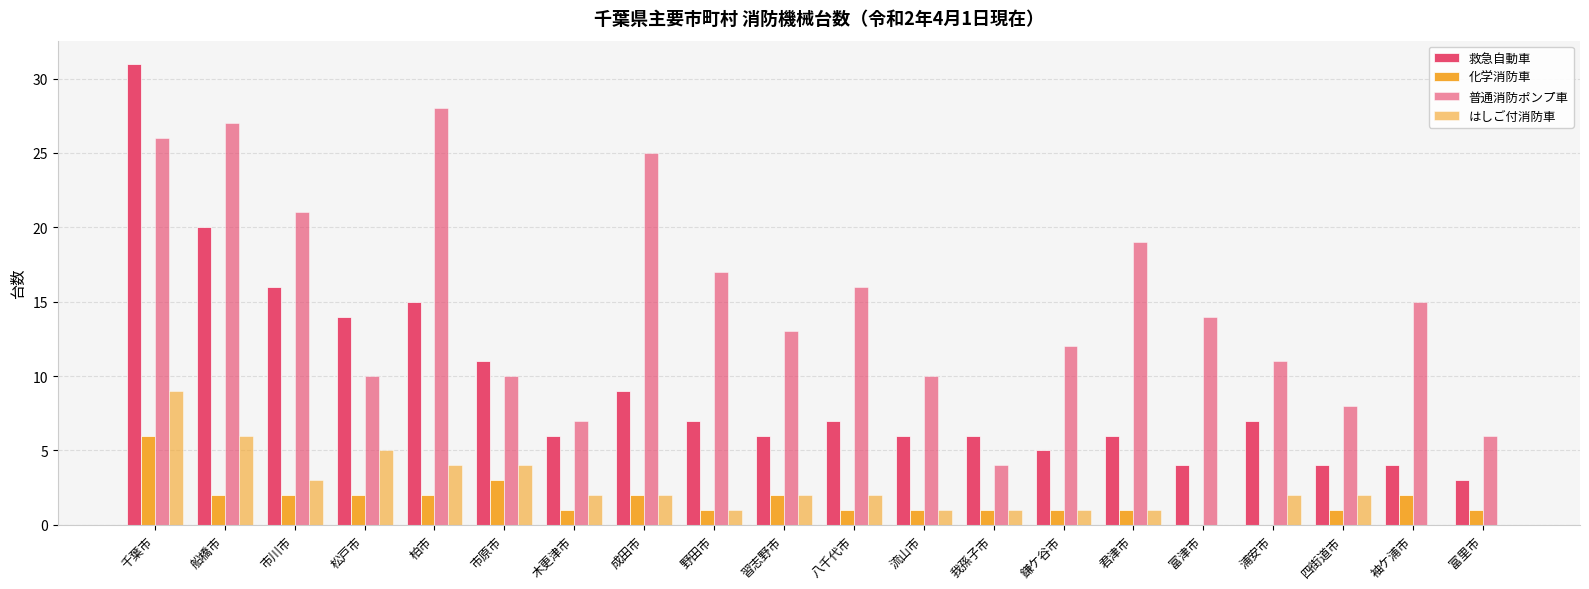

Where does the 化学消防車 series first go above 1?

千葉市